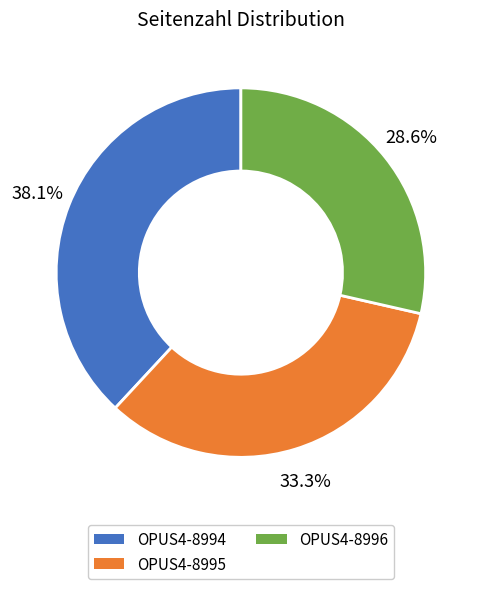

The OPUS4-8994 slice represents 51% of the pie. True or false?

False